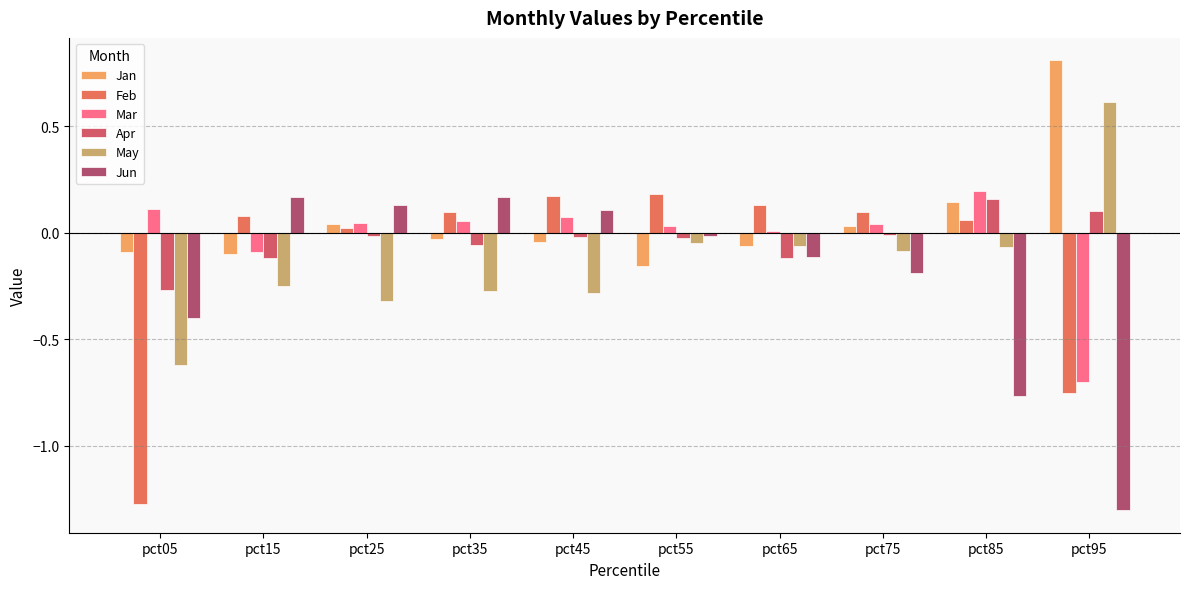

True or false: Mar has a value of 0.2 at pct05.

False